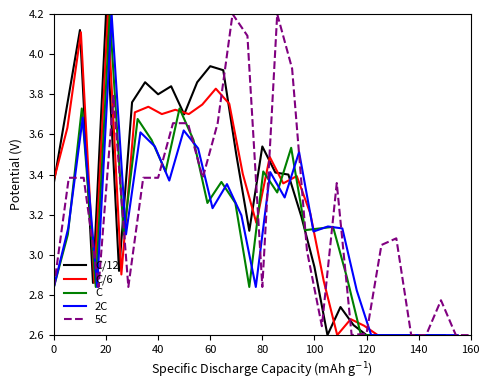

What is the total value across all series at 20?

17.0